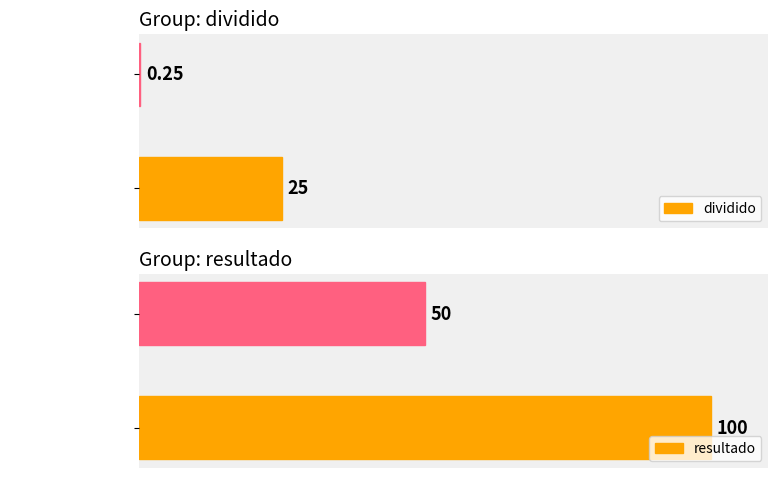

Where is dividido nearest to the value 12?

porcentagem